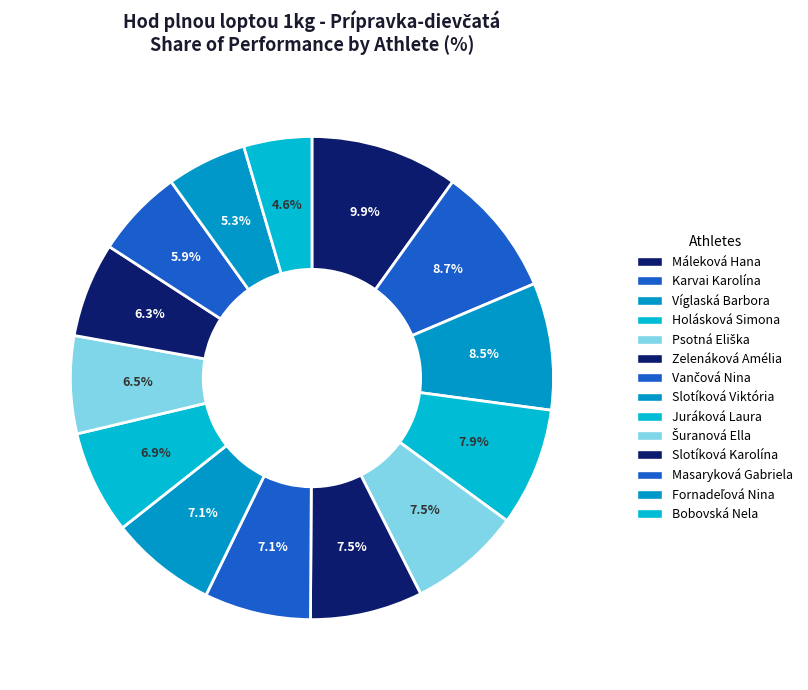

To the nearest percent, what is the combined percentage of Karvai Karolína and Fornadeľová Nina?

14%